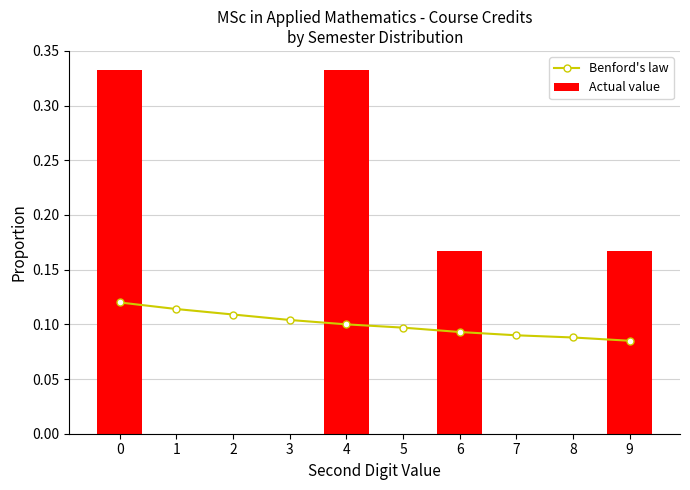

What is the maximum value for Actual value?

0.3